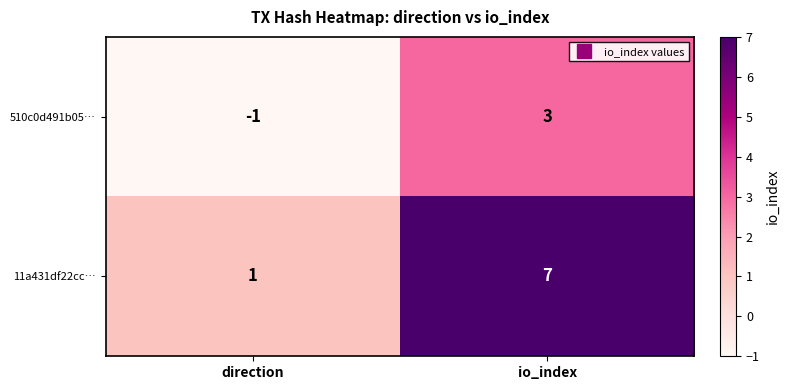

What is the maximum value shown in the chart?

7